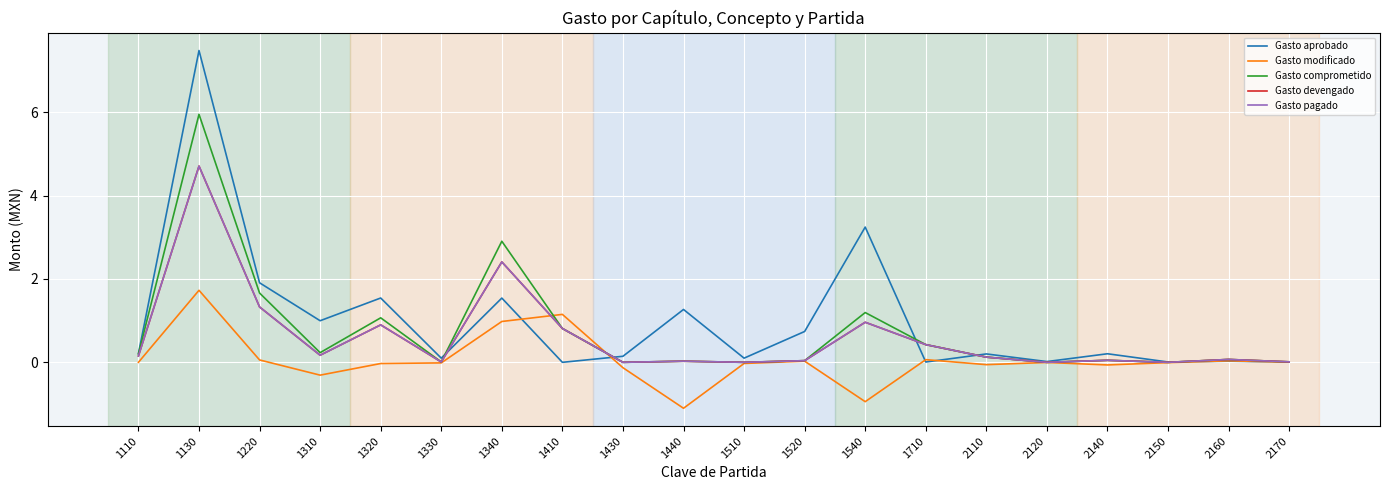

Does the chart display data point markers on the line(s)?

No